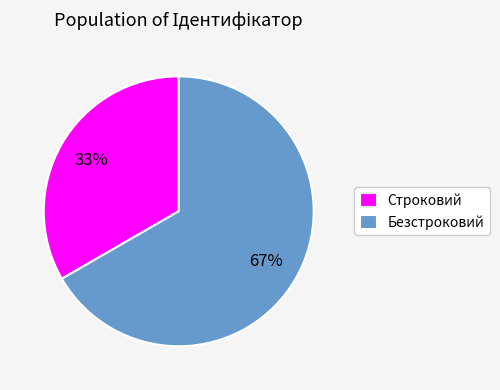

To the nearest percent, what is the combined percentage of Безстроковий and Строковий?

100%